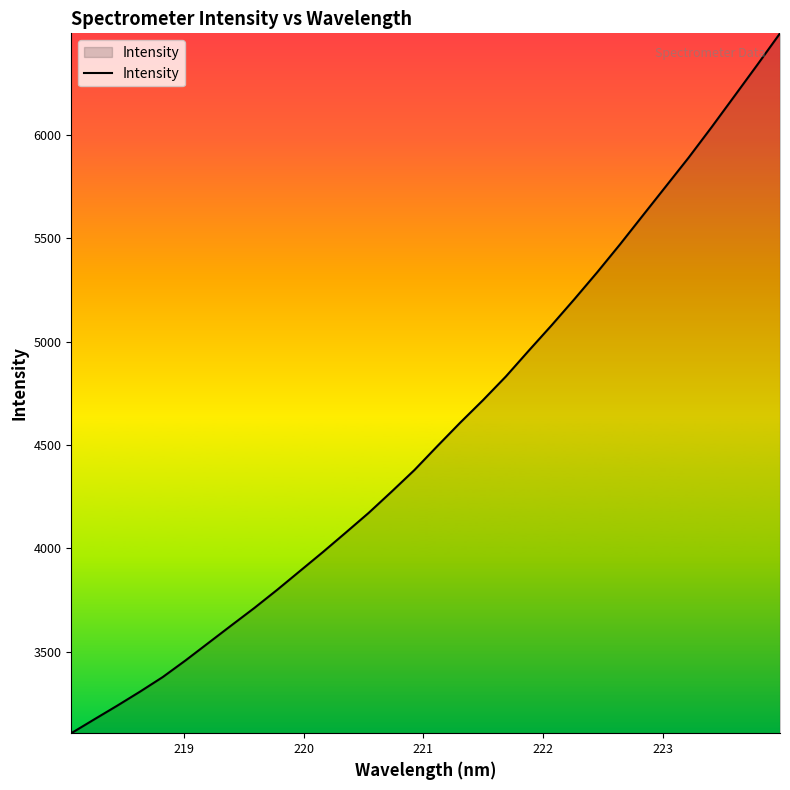

What is the greatest value displayed?

6491.0